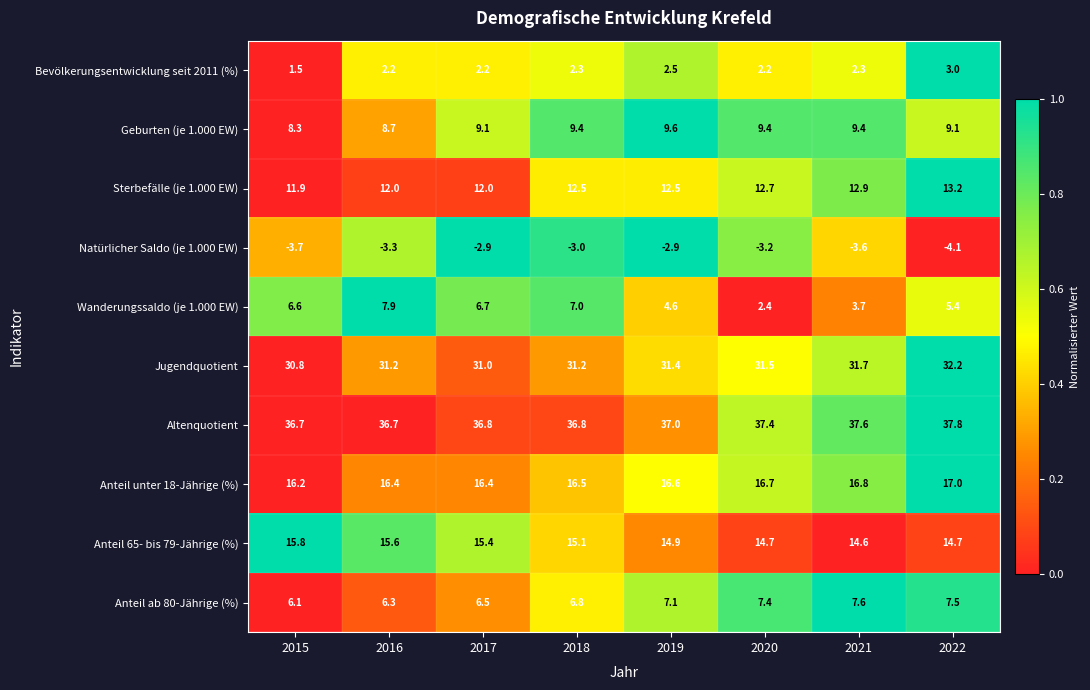

Read the Wanderungssaldo (je 1.000 EW) value at 2018.

7.0